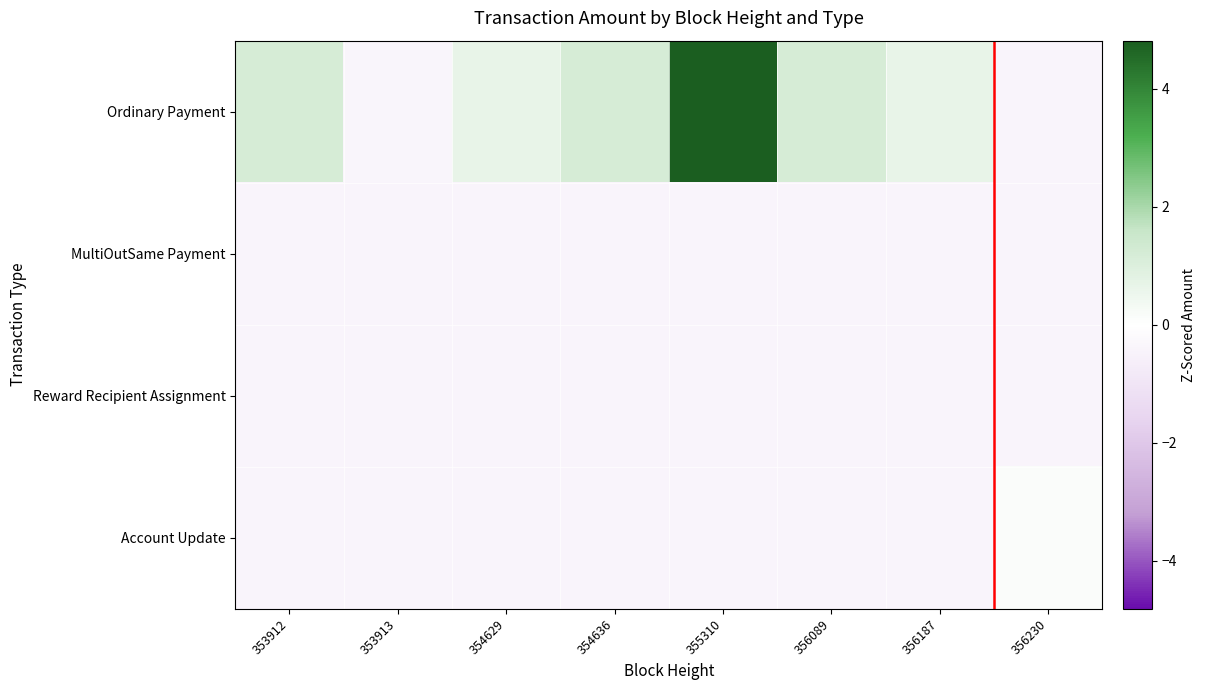

Which series has the largest total across all categories?

Ordinary Payment